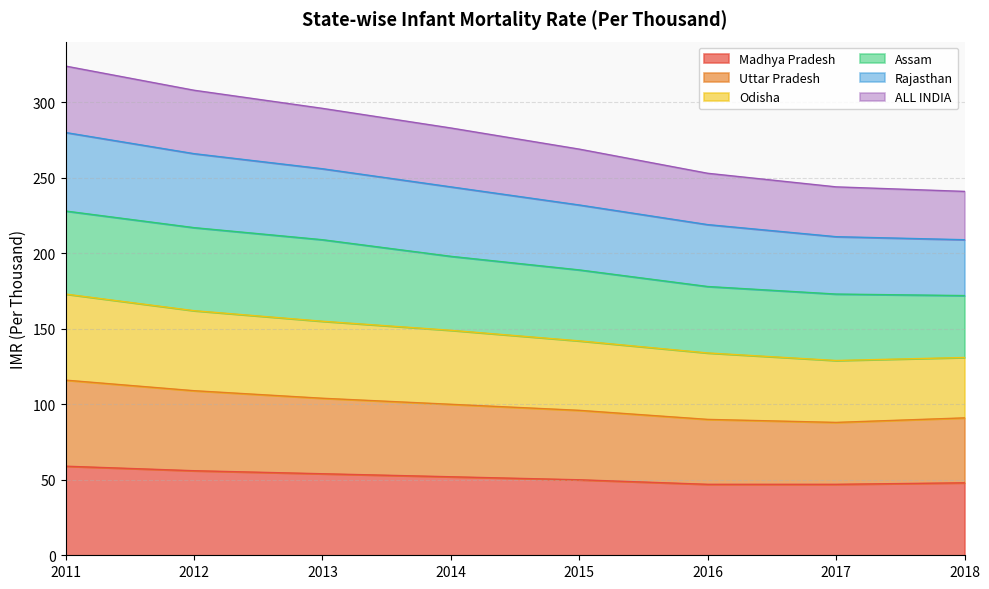

What are all the series names shown in the legend?

Madhya Pradesh, Uttar Pradesh, Odisha, Assam, Rajasthan, ALL INDIA